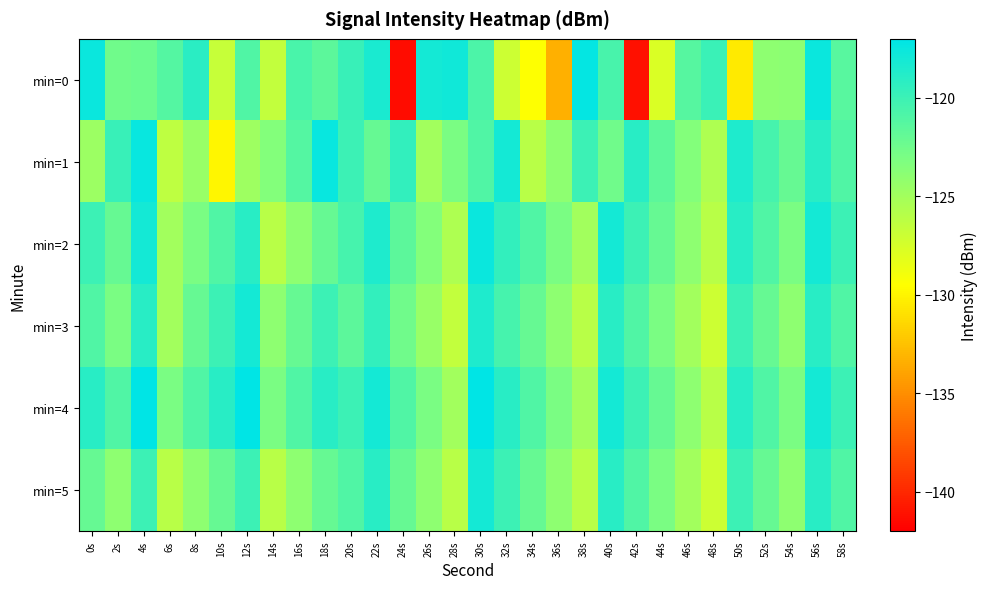

Count the number of data series in this chart.

6